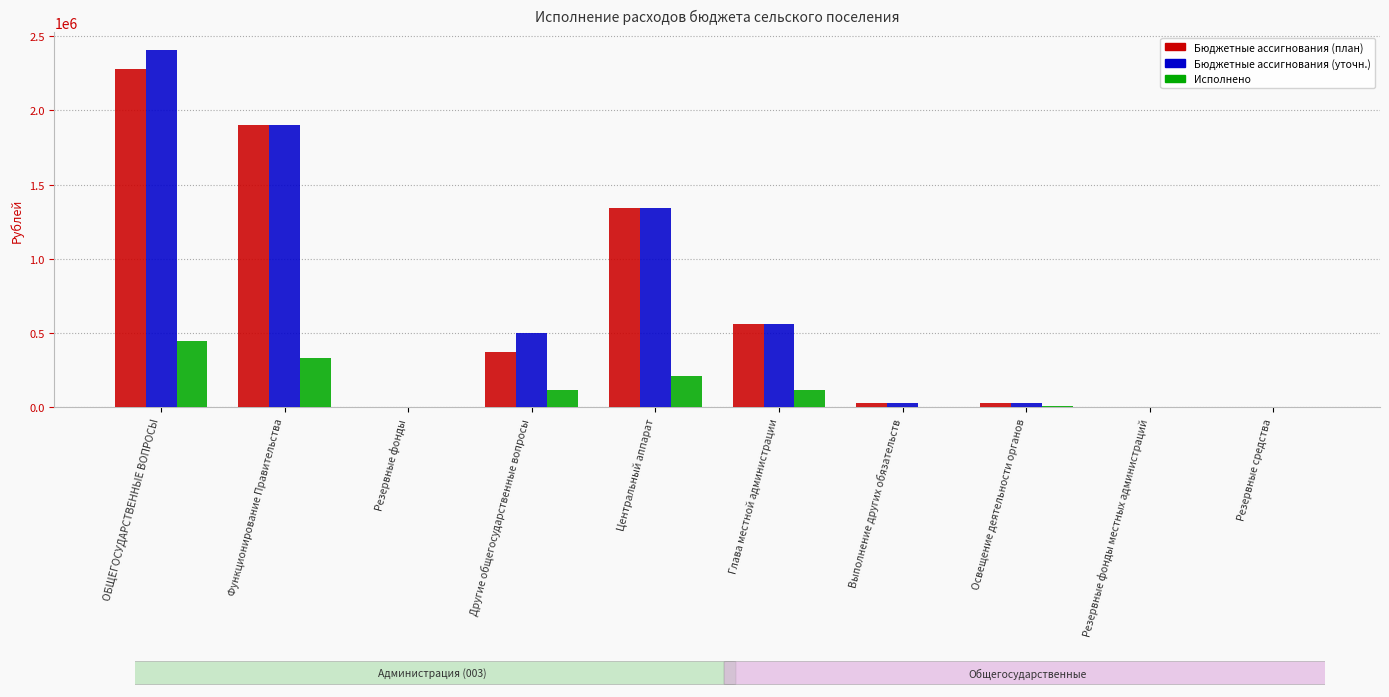

The value of Исполнено at Резервные фонды is 143234.2. True or false?

False